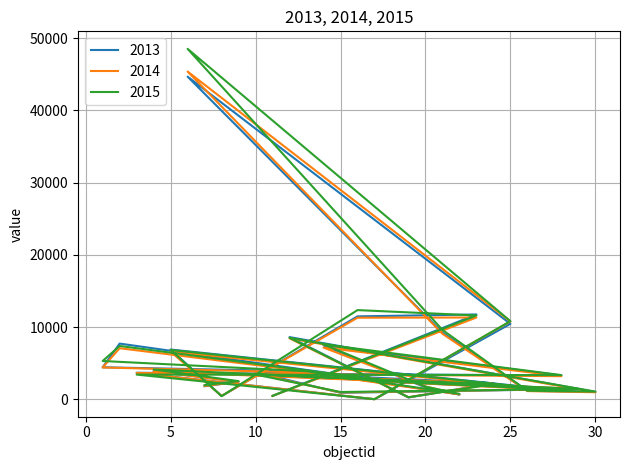

What is the average value of the 2014 series?

5256